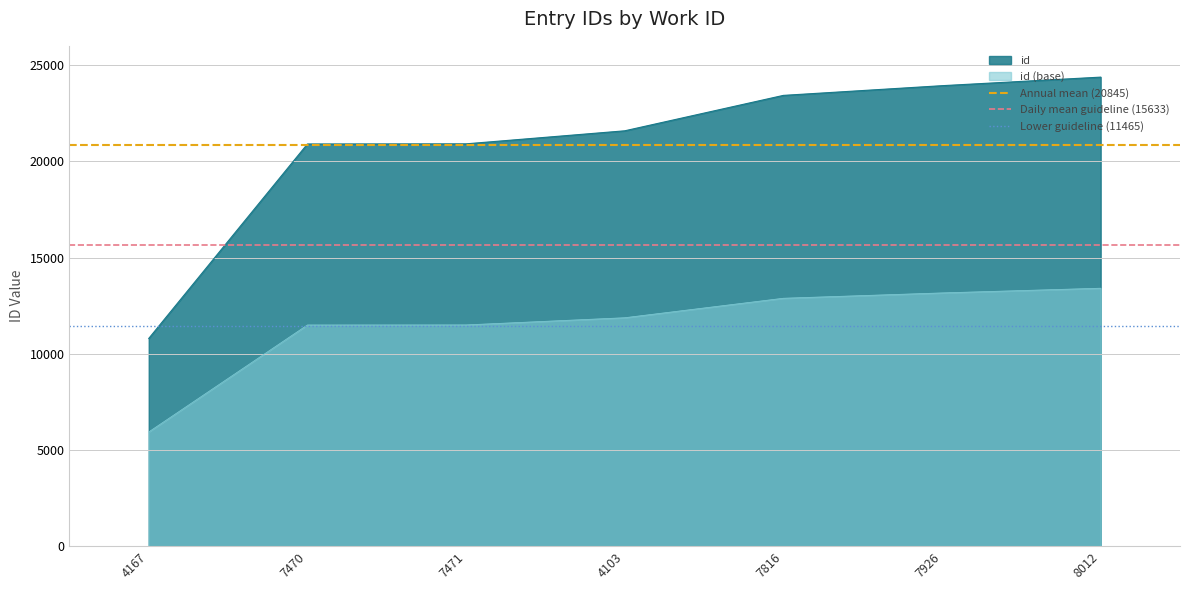

Read the id value at 7816.

23425.0